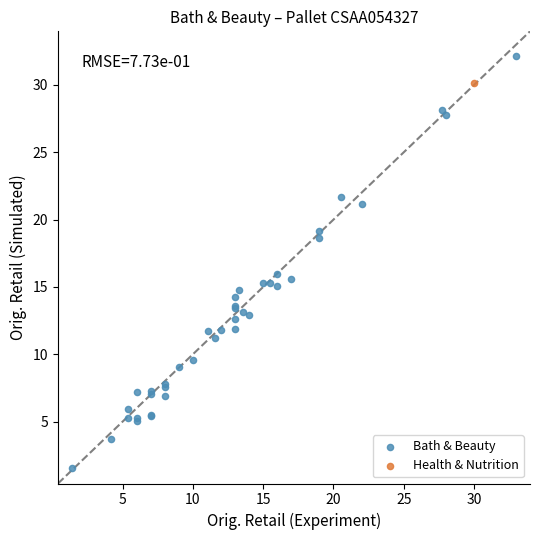

What are all the series names shown in the legend?

Bath & Beauty, Health & Nutrition